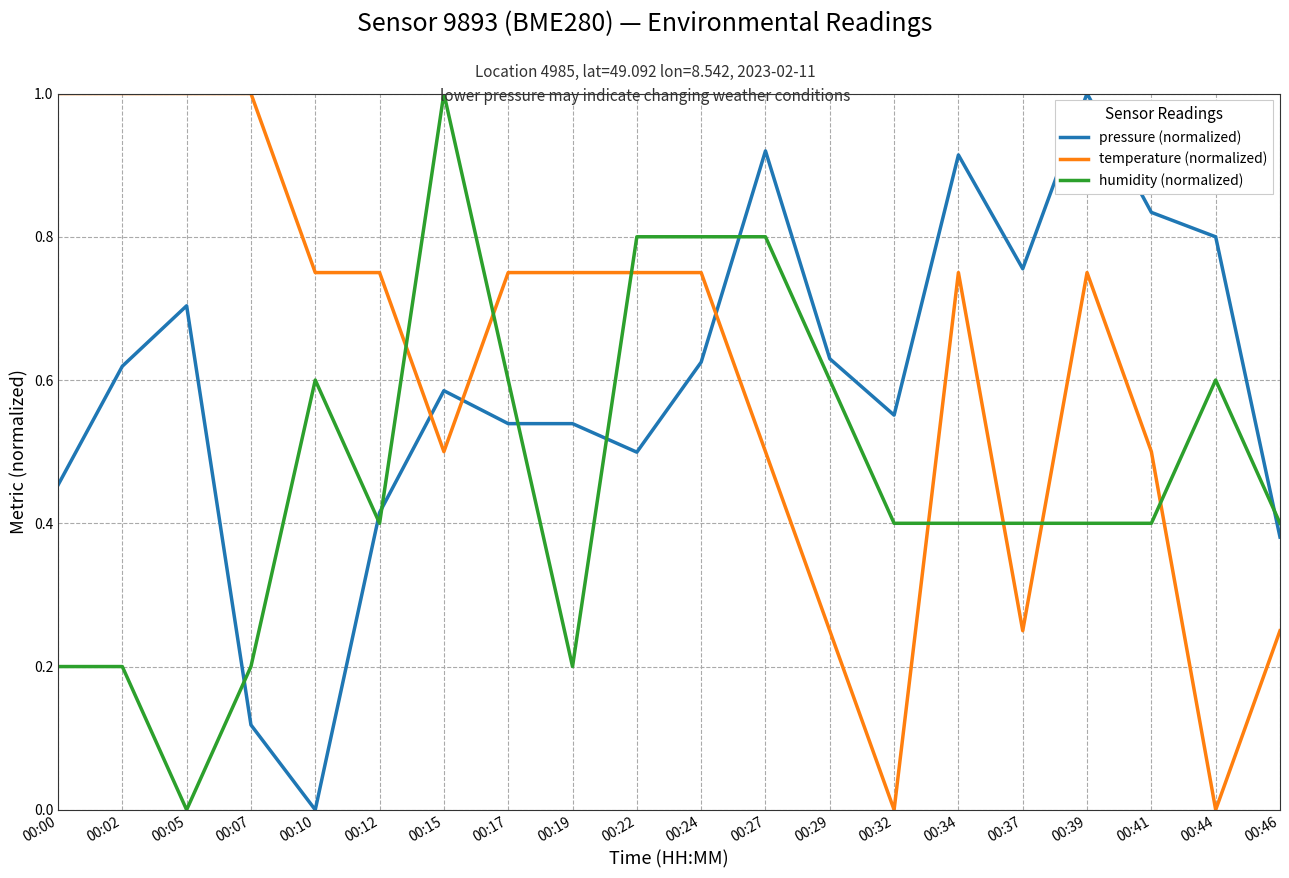

What is the difference between the maximum and minimum values in the humidity (normalized) series?

1.0